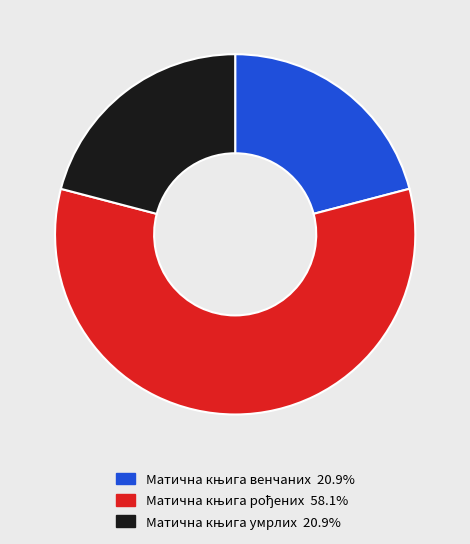

Is there any slice that represents more than half of the pie?

Yes